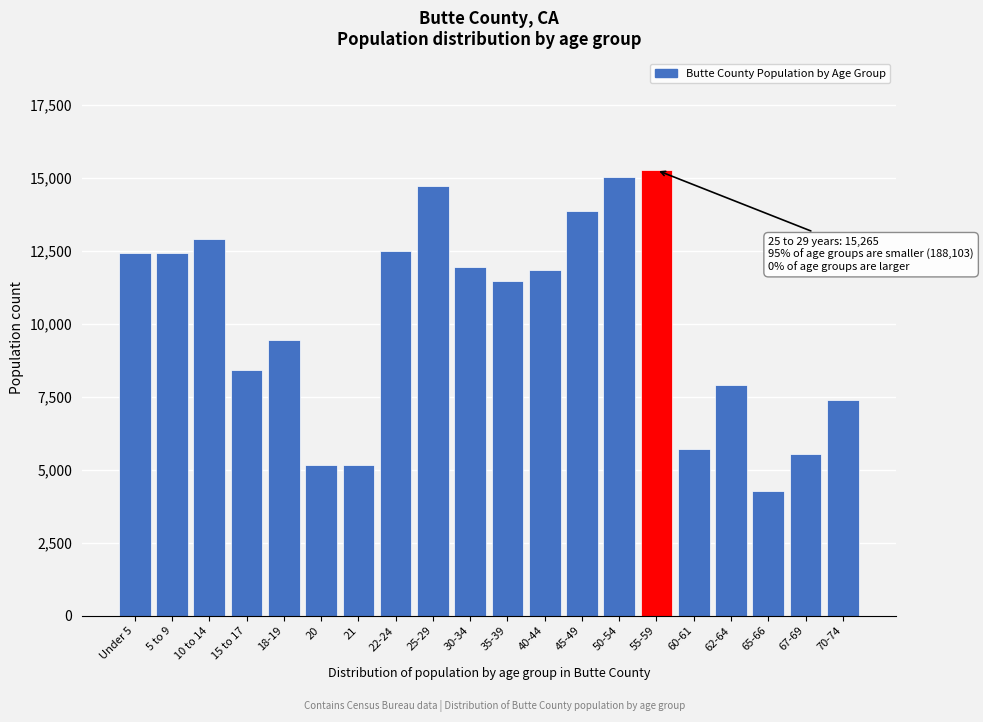

What is the label of the 1st bar from the right?

70-74